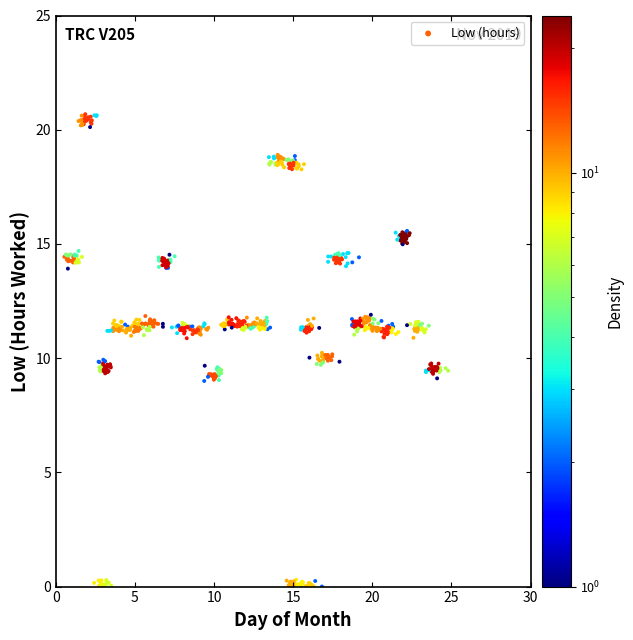

What is the range of X values (max minus min)?

24.2